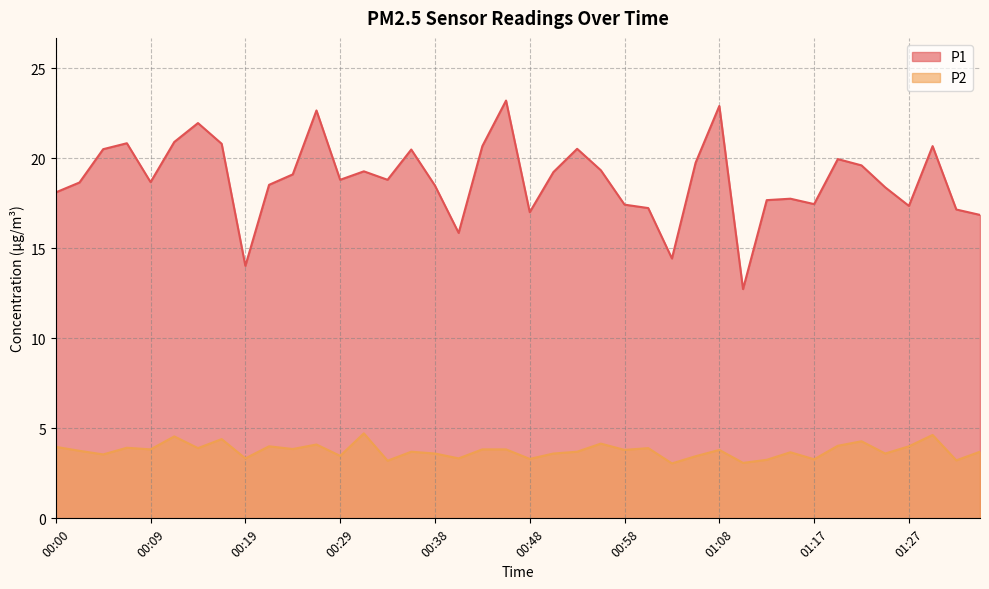

Rank the categories by P1 value from highest to lowest.

00:46, 01:08, 00:26, 00:14, 00:12, 00:07, 00:17, 00:43, 01:29, 00:53, 00:04, 00:36, 01:20, 01:05, 01:22, 00:55, 00:31, 00:51, 00:24, 00:29, 00:34, 00:09, 00:02, 00:21, 00:38, 01:25, 00:00, 01:15, 01:12, 01:17, 00:58, 01:27, 01:00, 01:32, 00:48, 01:34, 00:41, 01:03, 00:19, 01:10